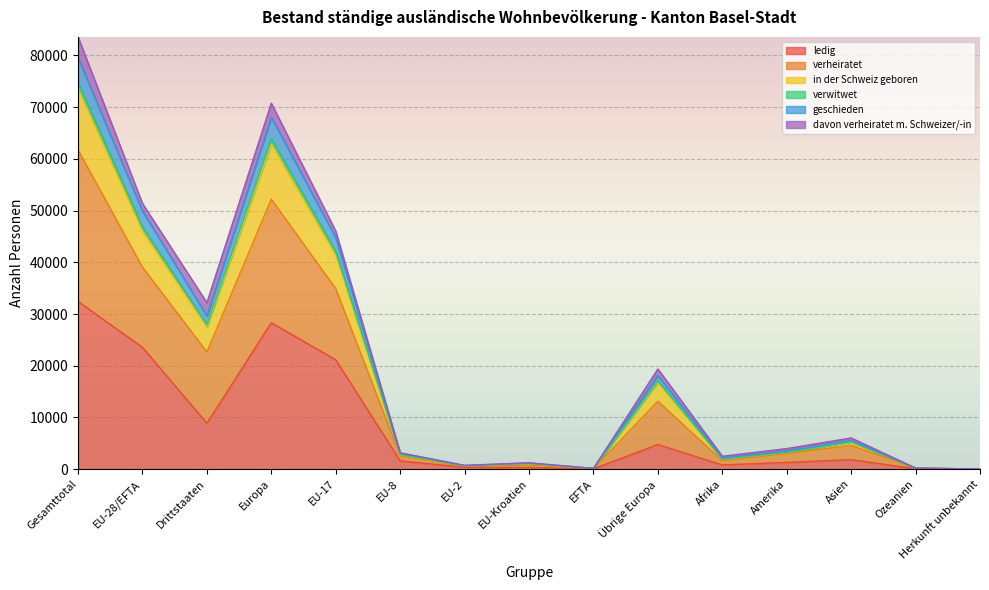

At which category does the chart reach its peak across all series?

Gesamttotal